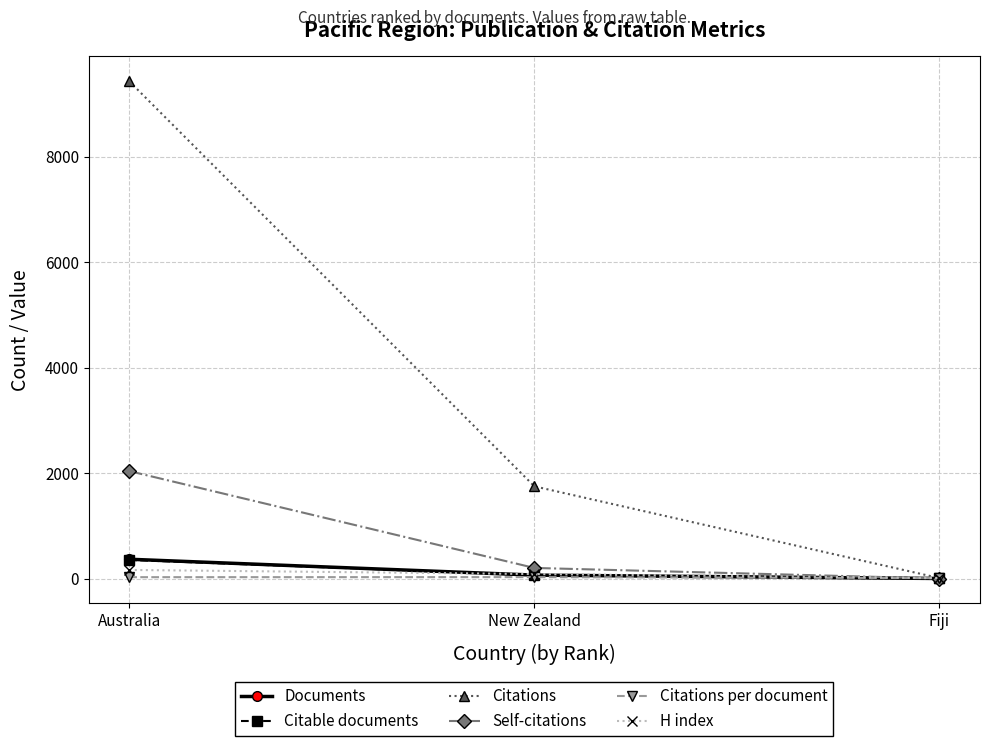

What is the average value of the Citations series?

3729.7